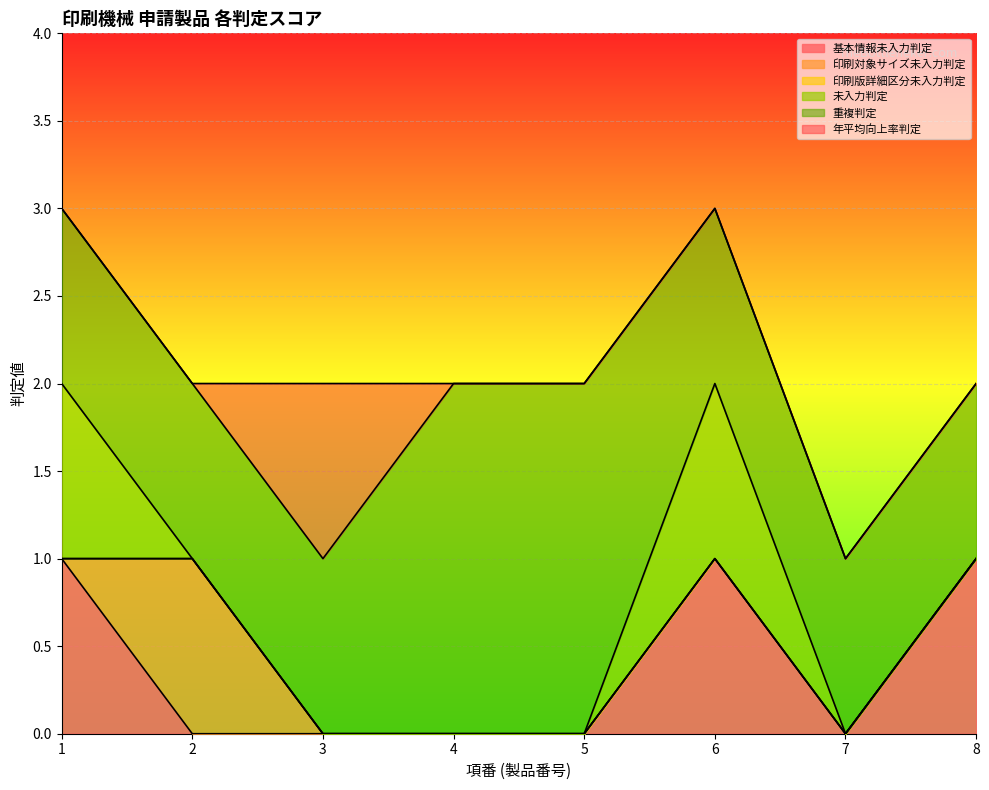

At which category is the sum across all series the highest?

1